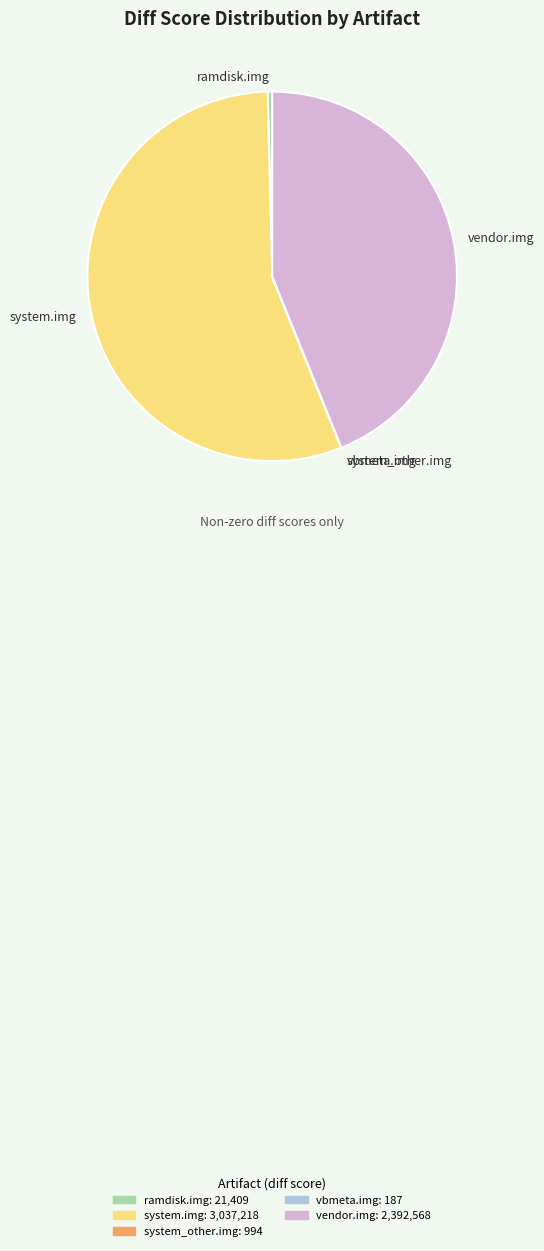

Which slice represents more than half of the pie?

system.img